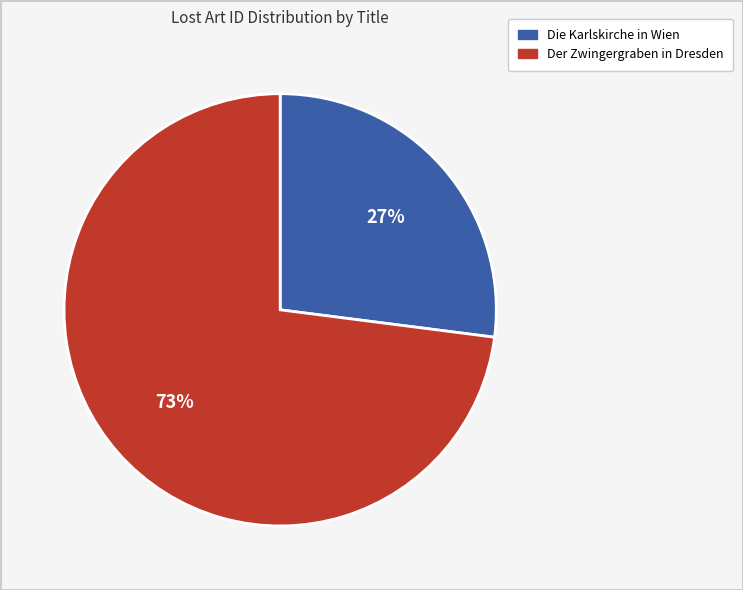

Rank the categories by value from lowest to highest.

Die Karlskirche in Wien, Der Zwingergraben in Dresden